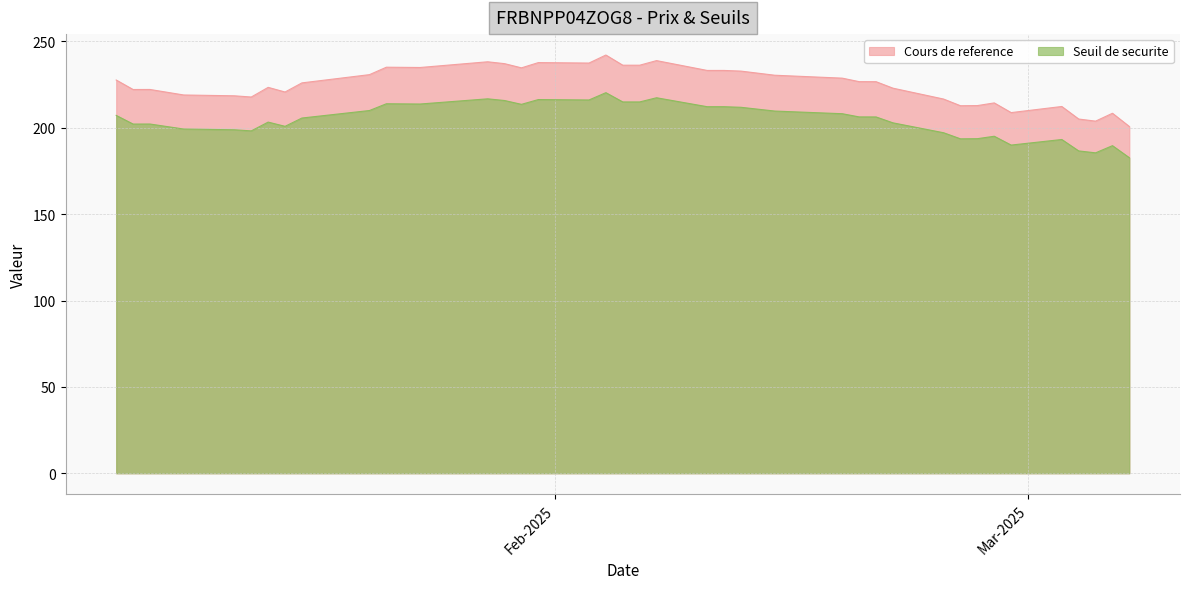

In Seuil de securite, how many points are higher than both neighbors (excluding endpoints)?

10